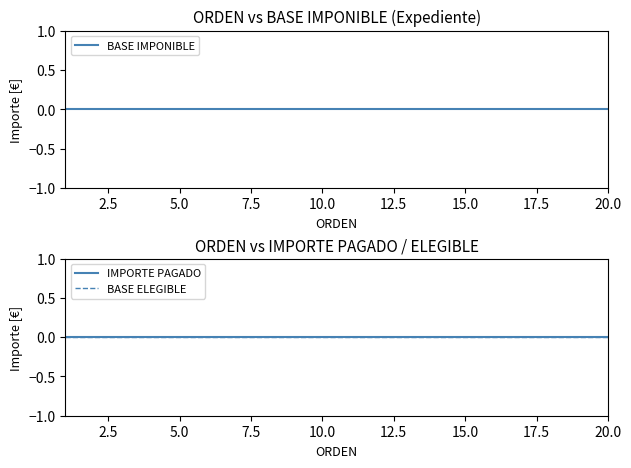

Reading left to right, extract all data points from this chart.

ORDEN: 1	2	3	4	5	6	7	8	9	10	11	12	13	14	15	16	17	18	19	20
BASE_IMPONIBLE: 0	0	0	0	0	0	0	0	0	0	0	0	0	0	0	0	0	0	0	0
IMPORTE_PAGADO: 0	0	0	0	0	0	0	0	0	0	0	0	0	0	0	0	0	0	0	0
BASE_IMPONIBLE_ELEGIBLE: 0	0	0	0	0	0	0	0	0	0	0	0	0	0	0	0	0	0	0	0